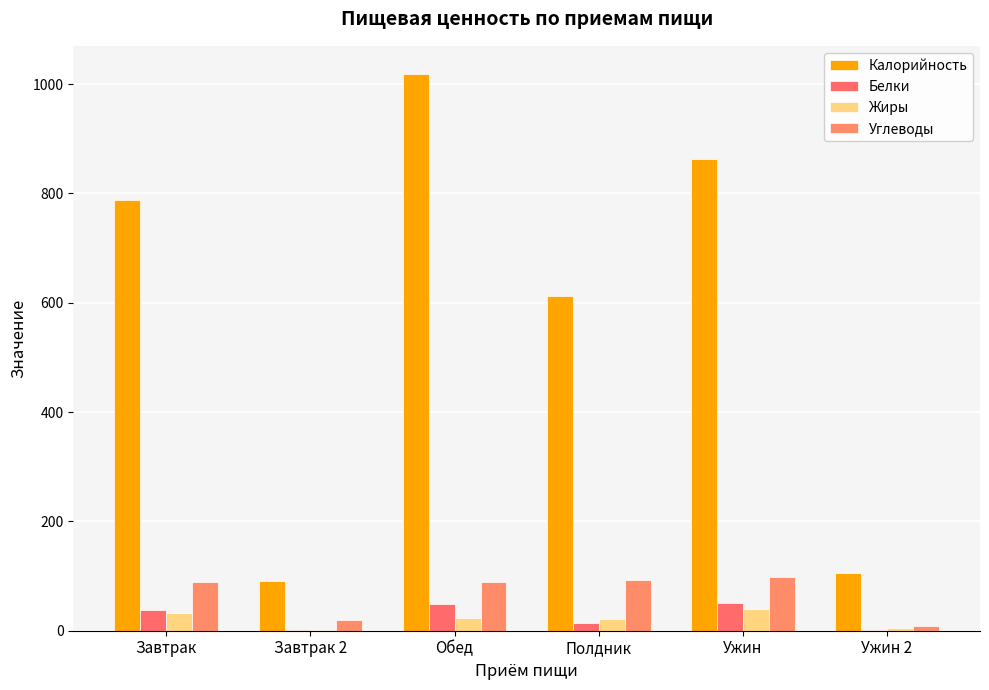

True or false: Углеводы has a value of 159 at Ужин.

False